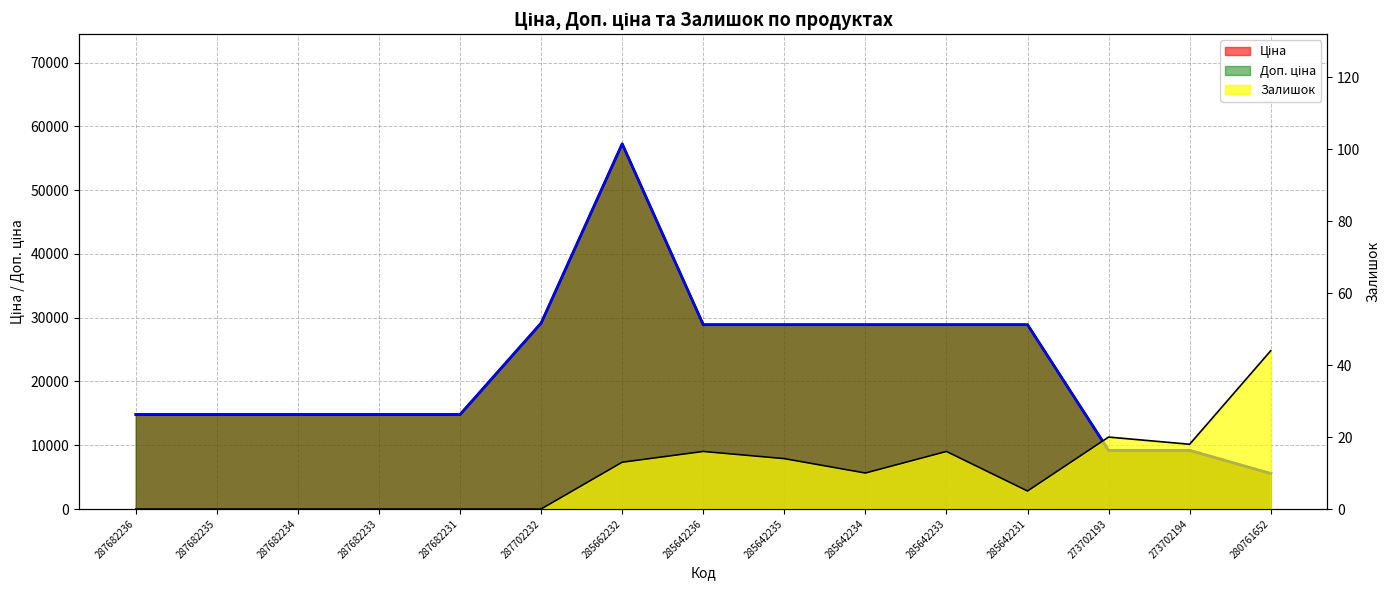

True or false: Ціна and Залишок cross at least once.

False